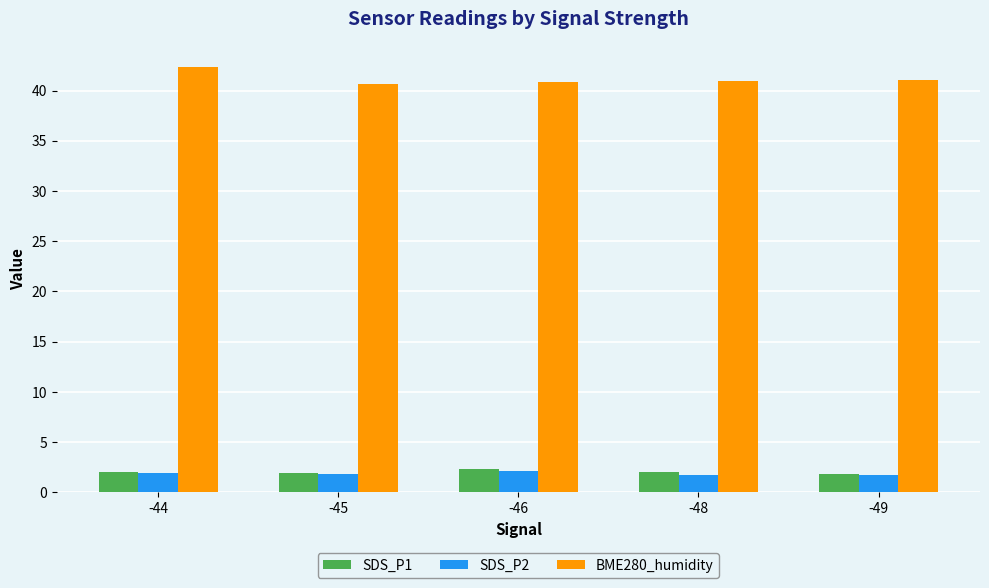

What is the minimum value for BME280_humidity?

40.6